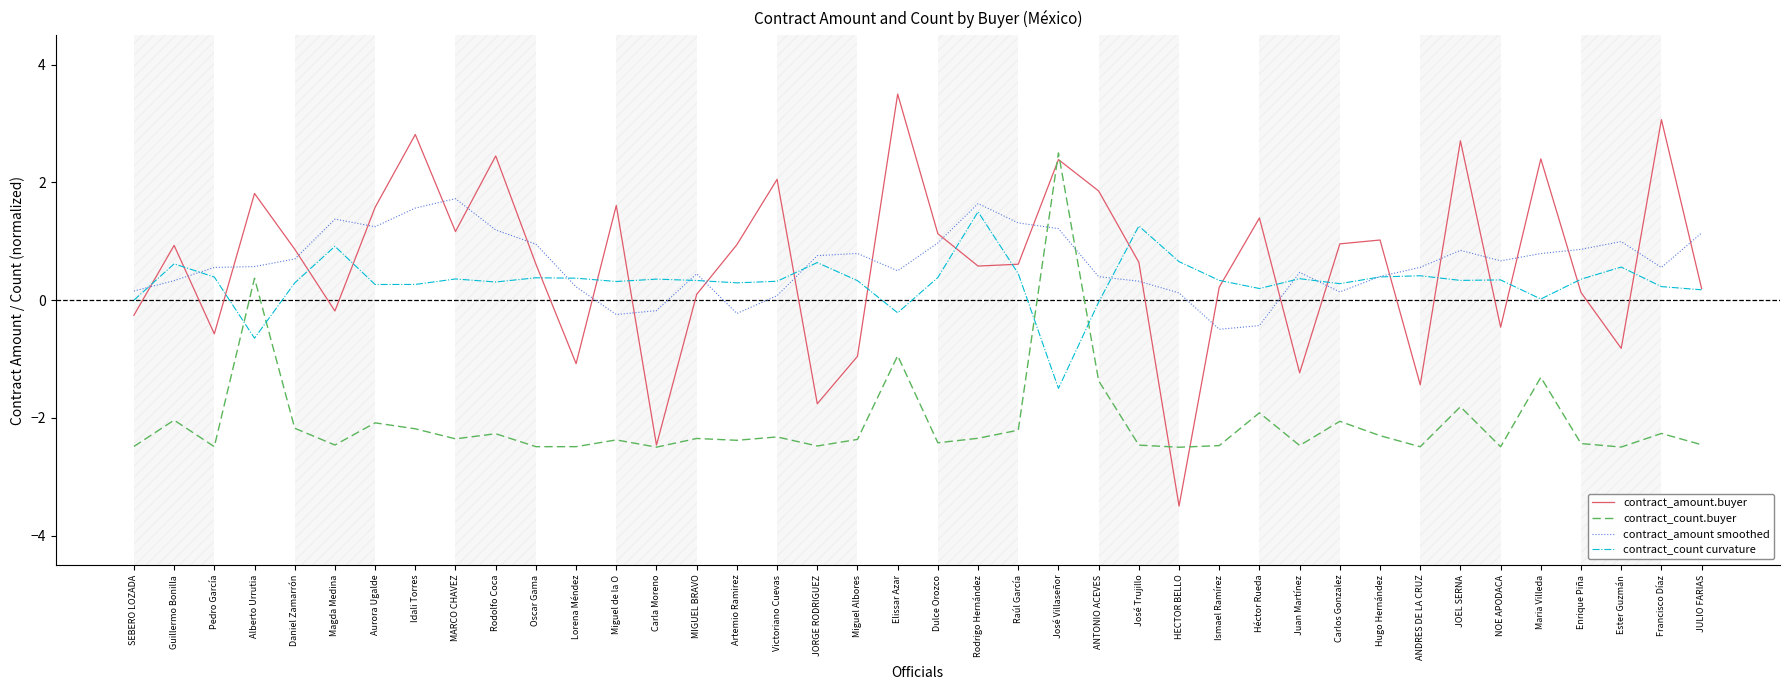

In contract_amount smoothed, how many points are higher than both neighbors (excluding endpoints)?

8